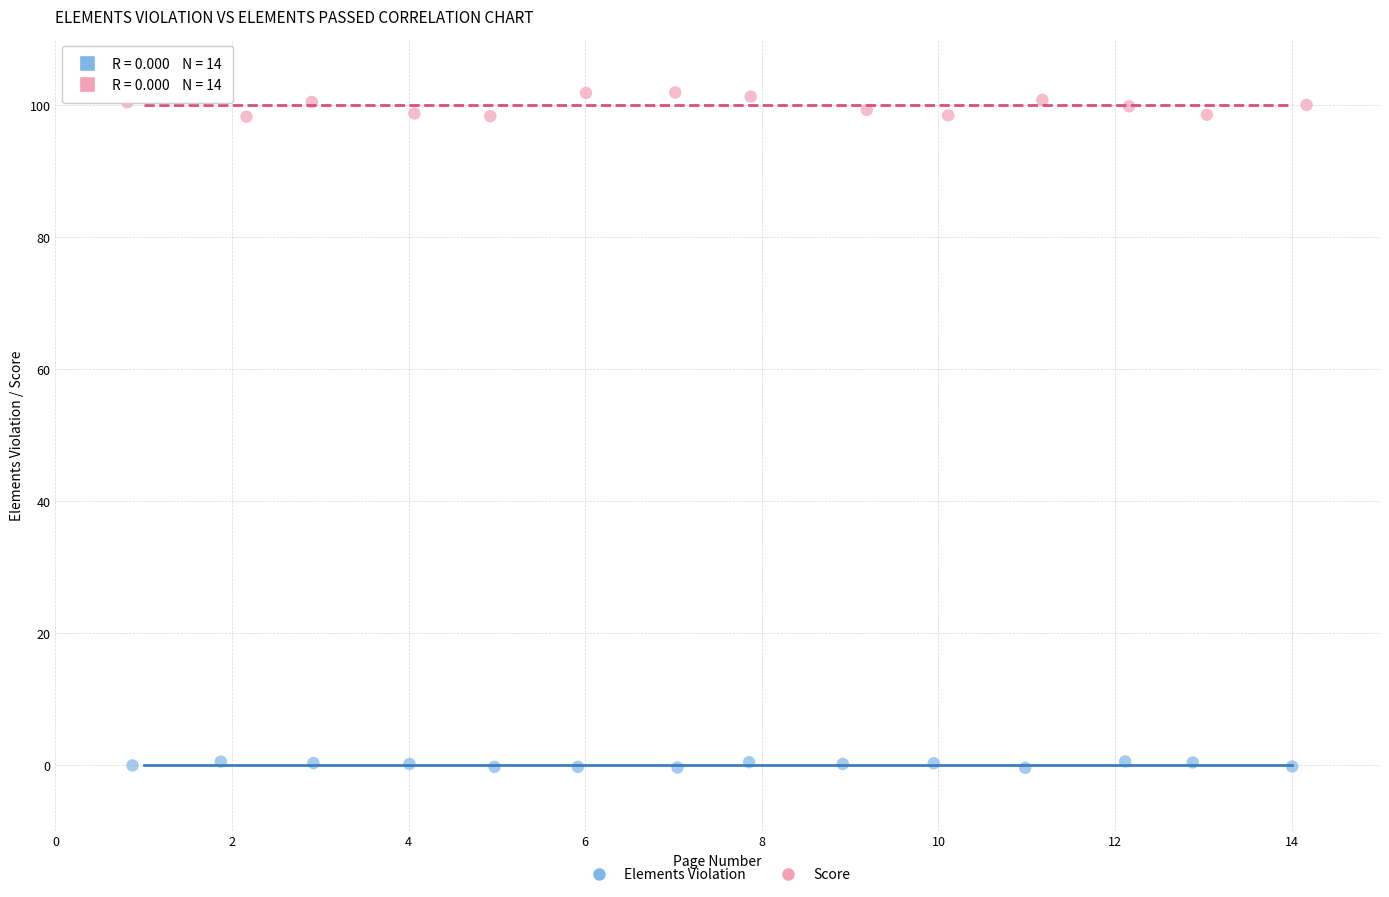

Which series has the widest spread of Y values?

Score